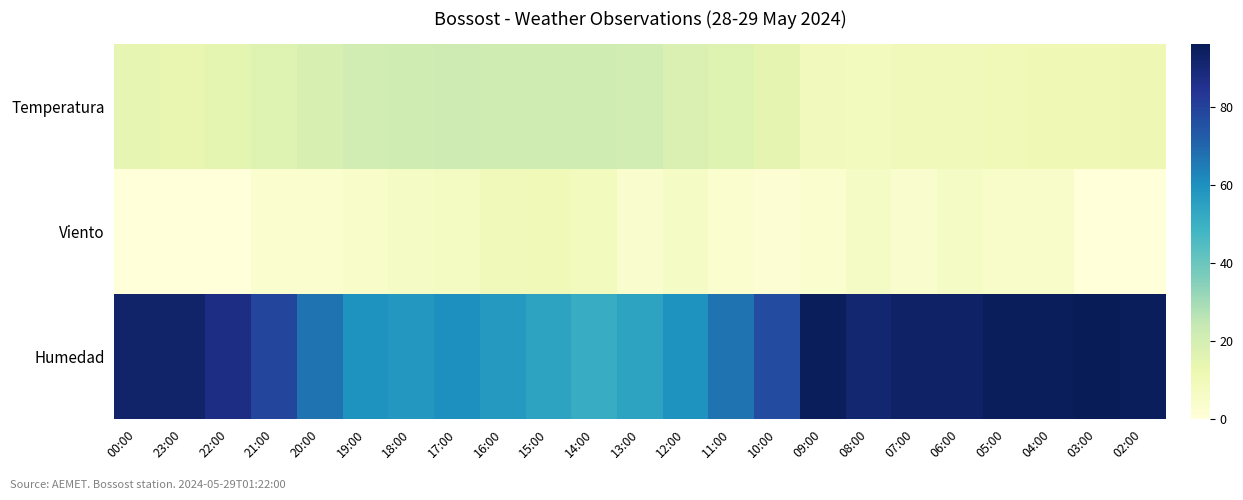

Rank the series by their average value, from highest to lowest.

Humedad, Temperatura, Viento